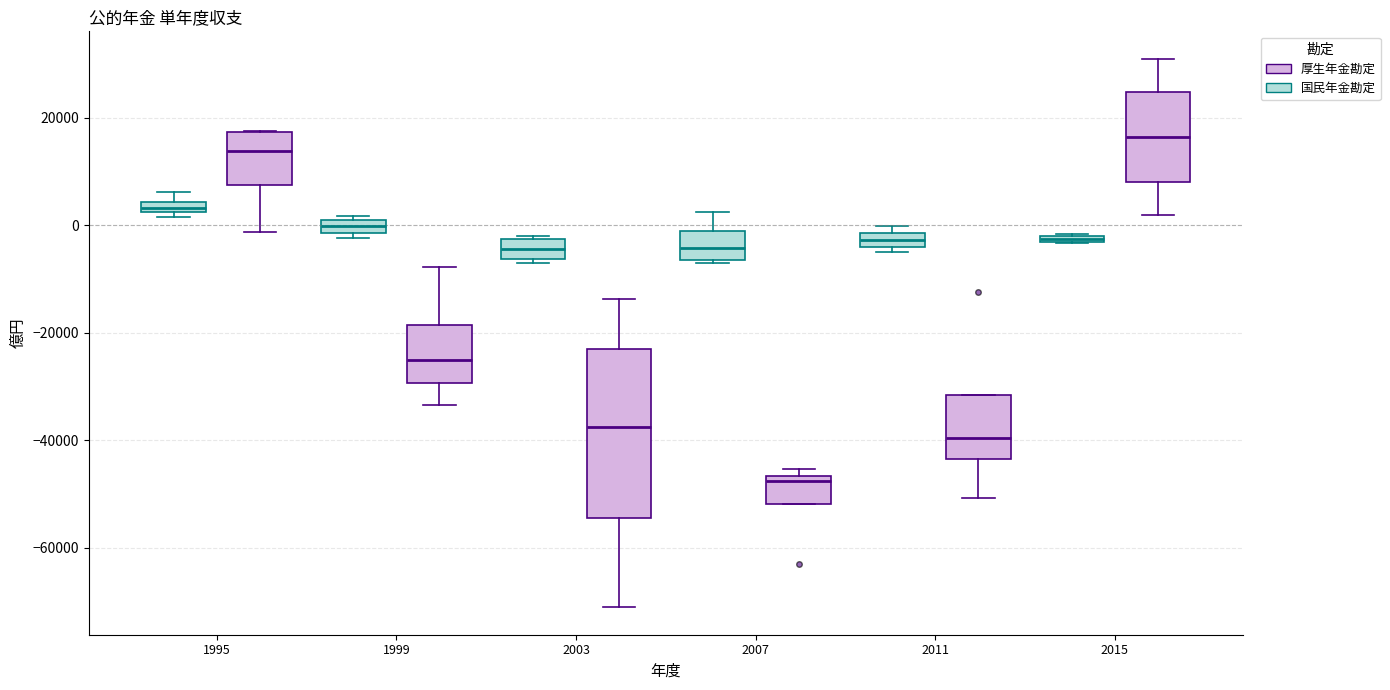

Where is the upper edge of the box for 1999 (国民年金勘定) on the y-axis? The values are not printed on the chart, so give them approximately, as read against the axis.

0